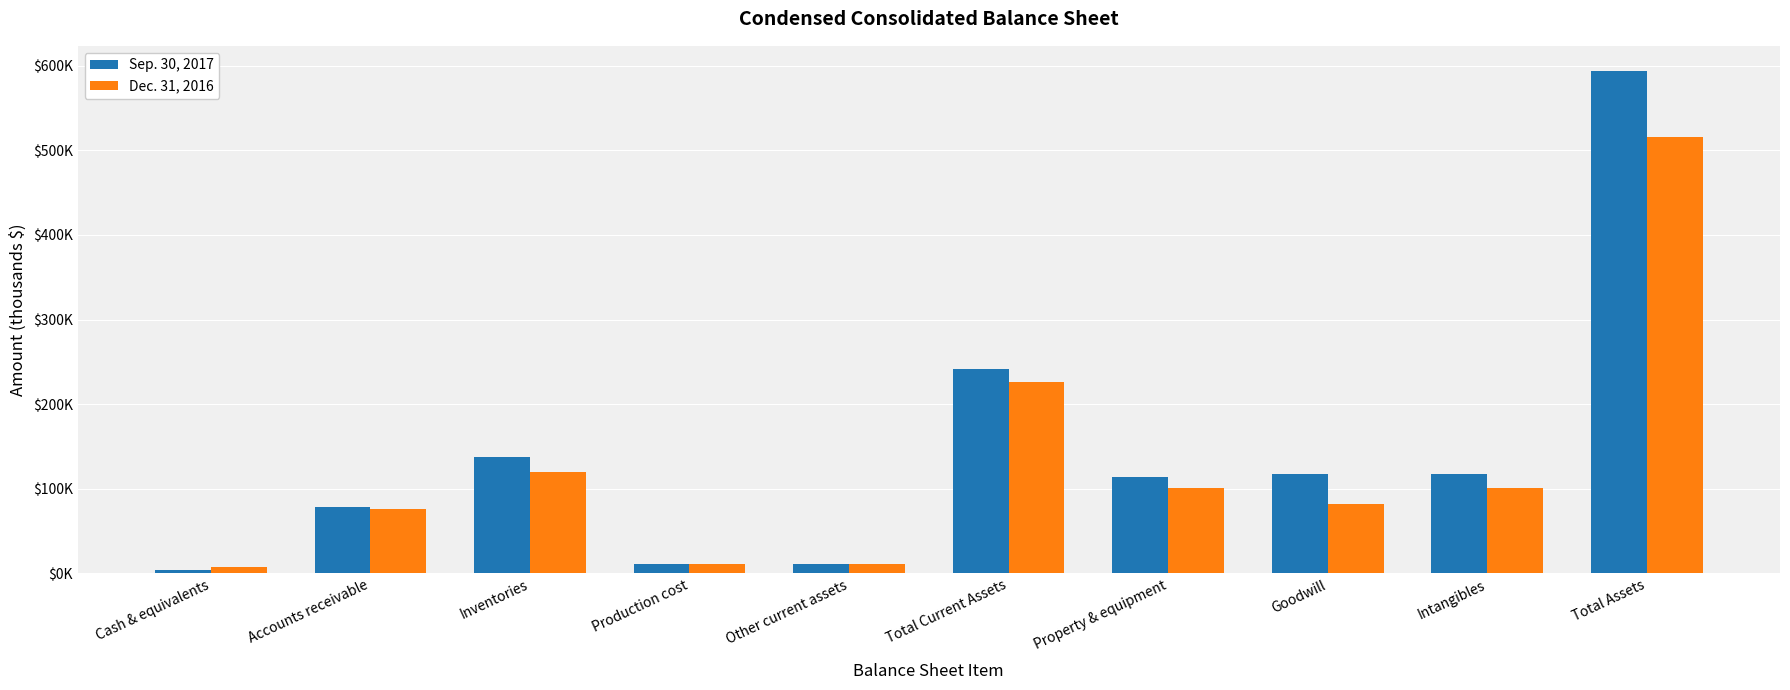

List the series in order of their peak value, lowest first.

Dec. 31, 2016, Sep. 30, 2017